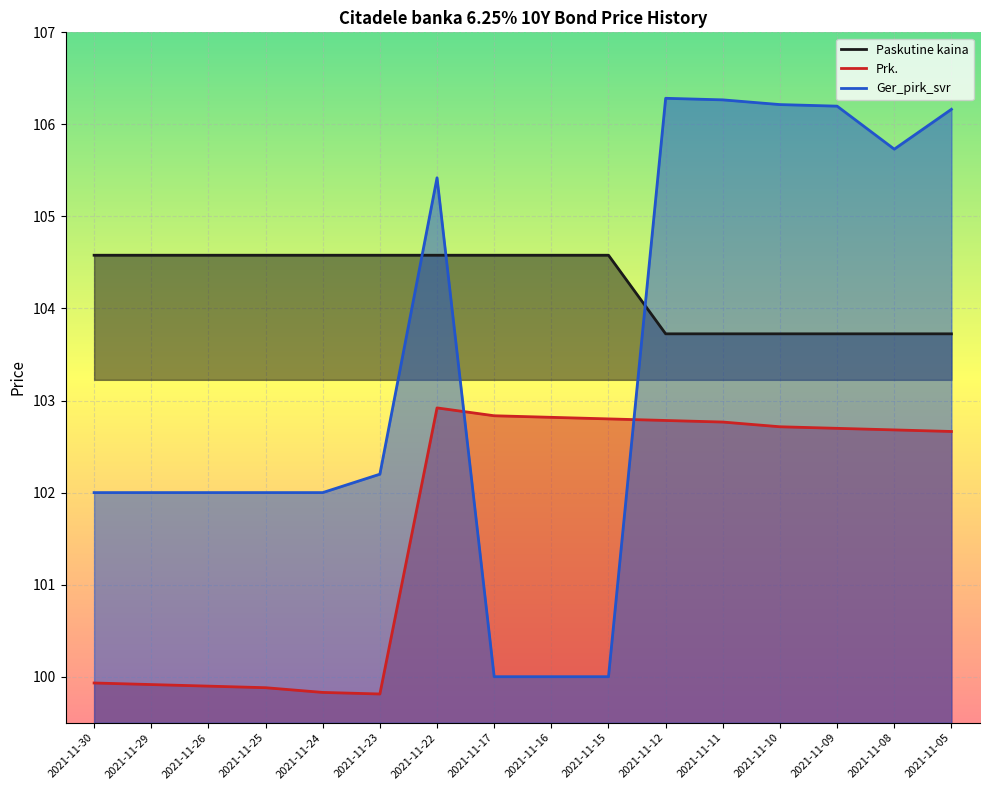

What is the value of the Paskutine kaina point at the 15th from the left?

103.7